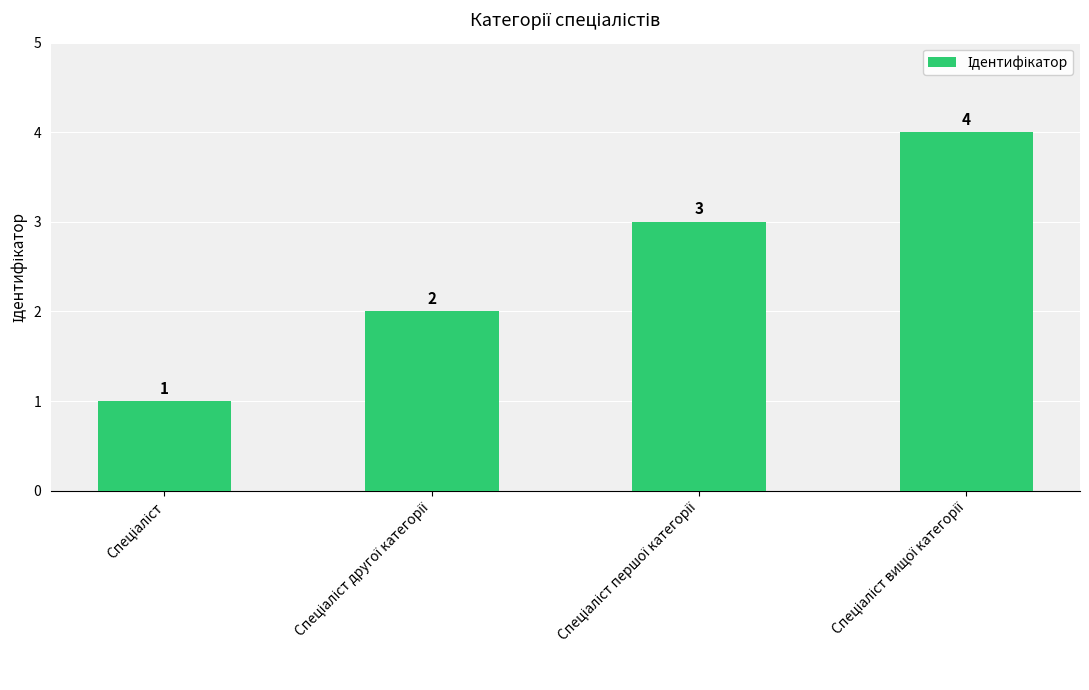

What is the value of the 2nd bar from the left?

2